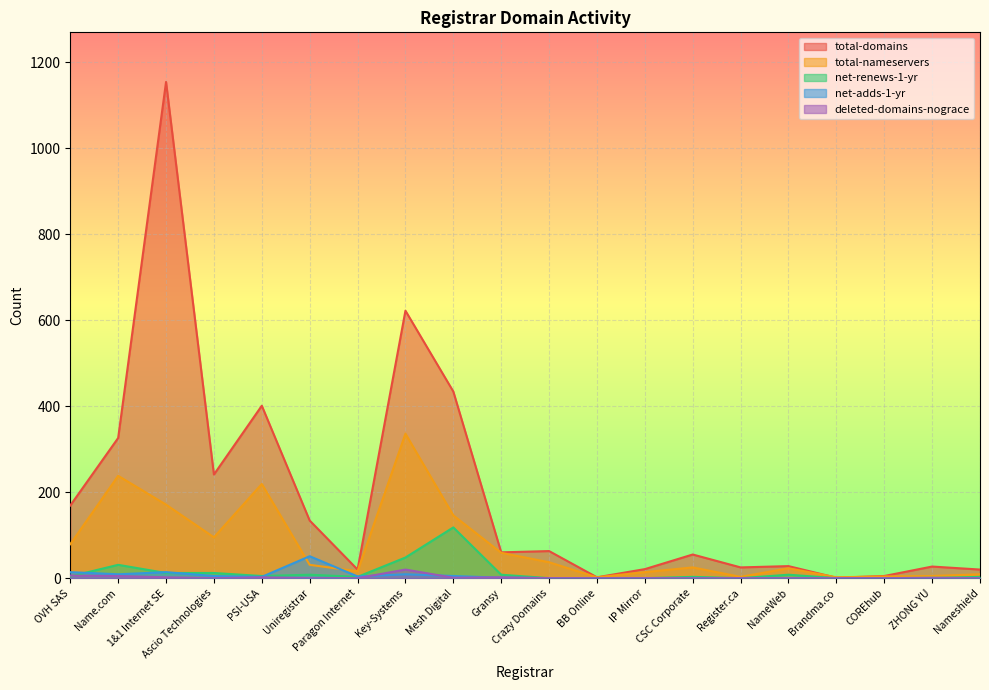

The value of net-adds-1-yr at Register.ca is 0. True or false?

True